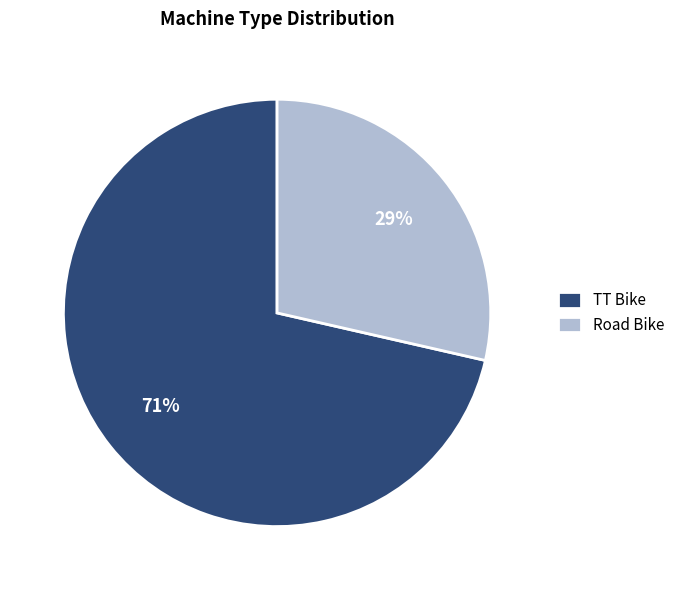

Is the sum of TT Bike and Road Bike greater than half?

Yes